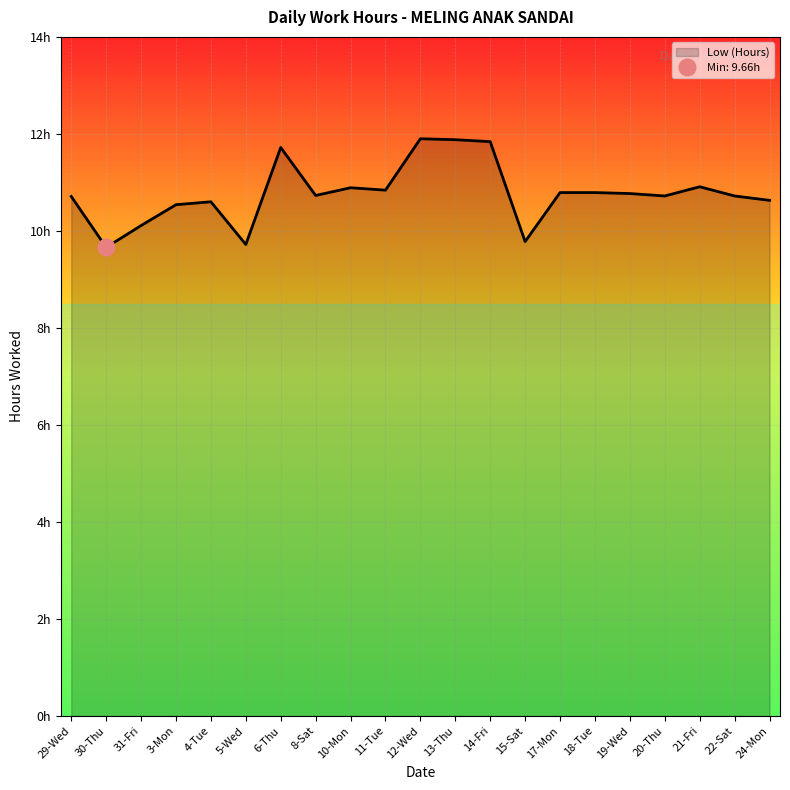

List the labels in order of value, smallest first.

30-Thu, 5-Wed, 15-Sat, 31-Fri, 3-Mon, 4-Tue, 24-Mon, 29-Wed, 20-Thu, 22-Sat, 8-Sat, 19-Wed, 17-Mon, 18-Tue, 11-Tue, 10-Mon, 21-Fri, 6-Thu, 14-Fri, 13-Thu, 12-Wed